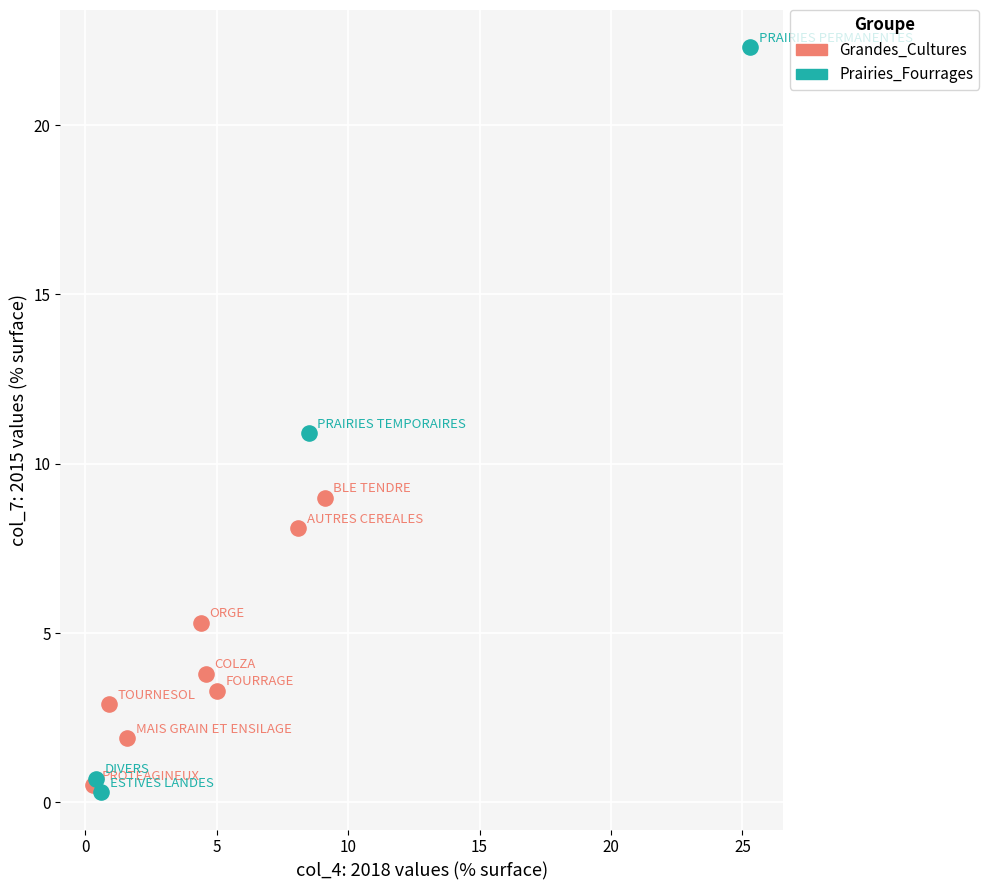

Which series reaches the maximum Y coordinate?

Prairies_Fourrages